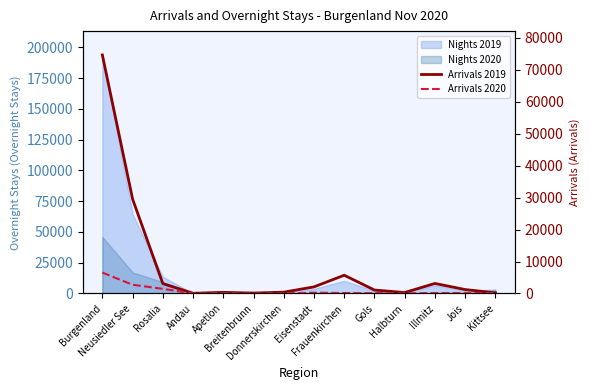

The Arrivals 2020 series shows 251 at Eisenstadt. True or false?

True